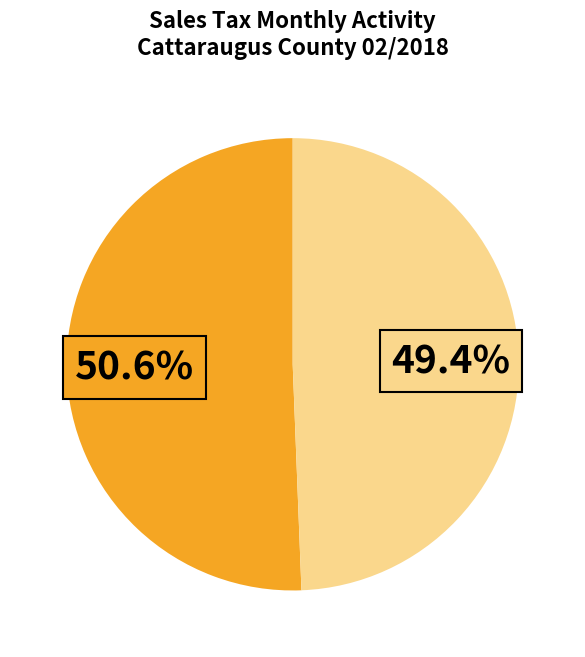

Is there a majority slice in this chart?

Yes